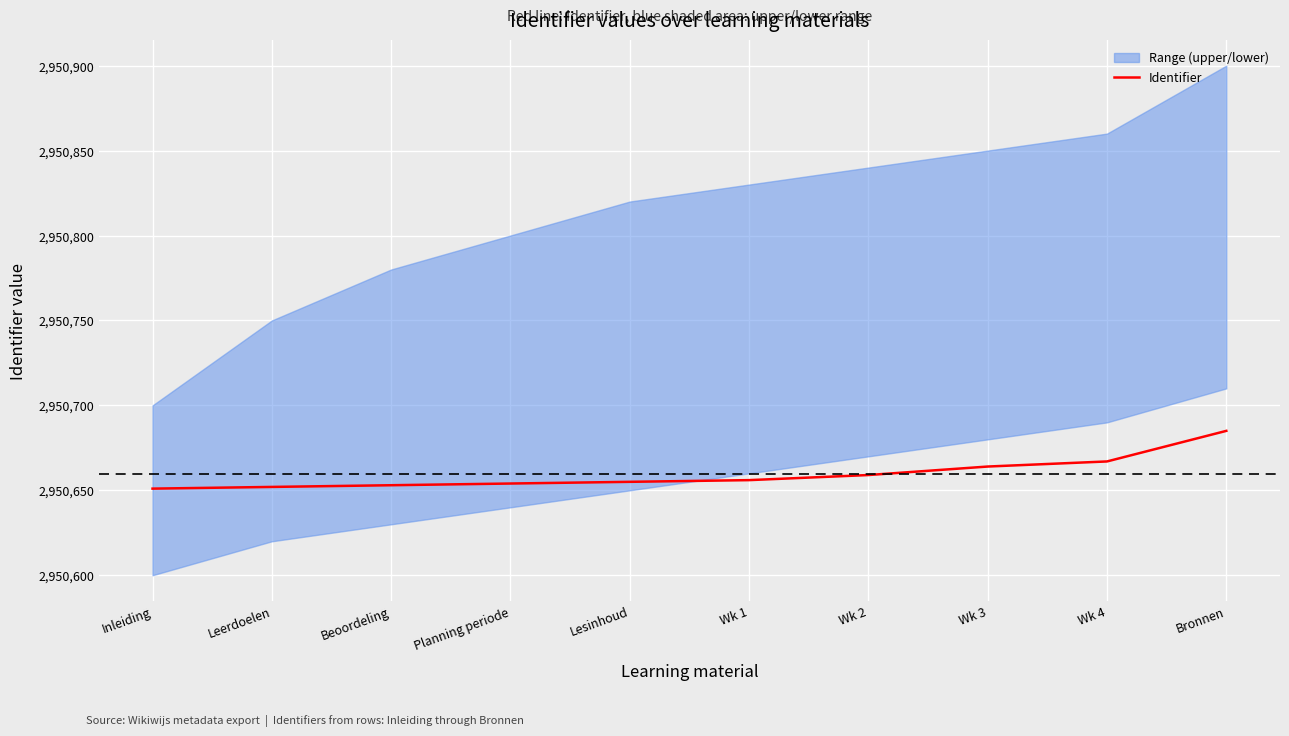

What is the highest value of the Identifier series?

2950685